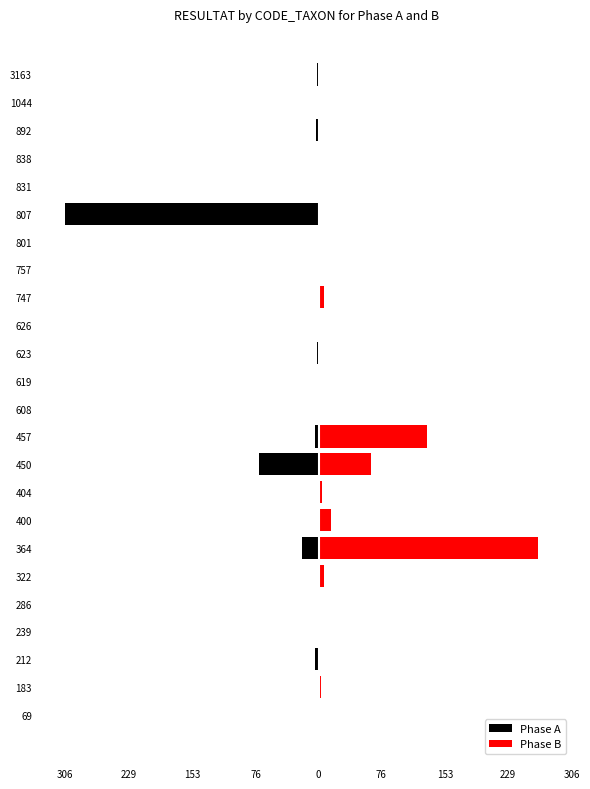

What are all the series names shown in the legend?

Phase A, Phase B